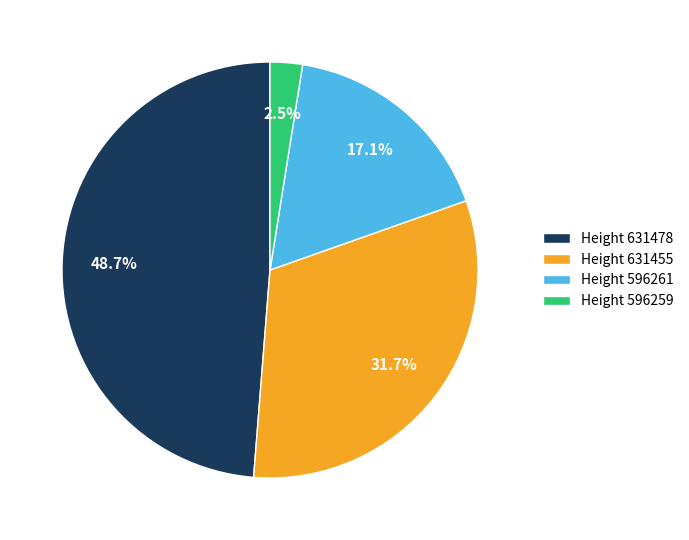

What is the smallest slice in the pie chart?

Height 596259